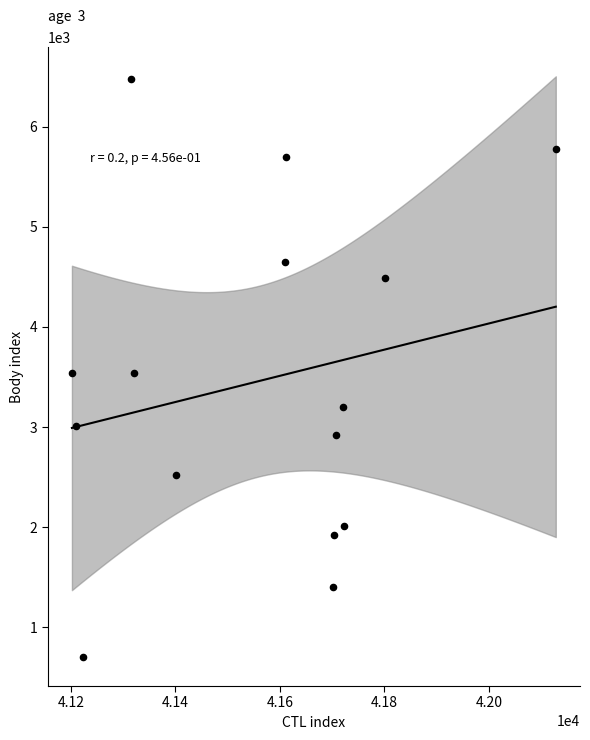

What is the range of X values (max minus min)?

926